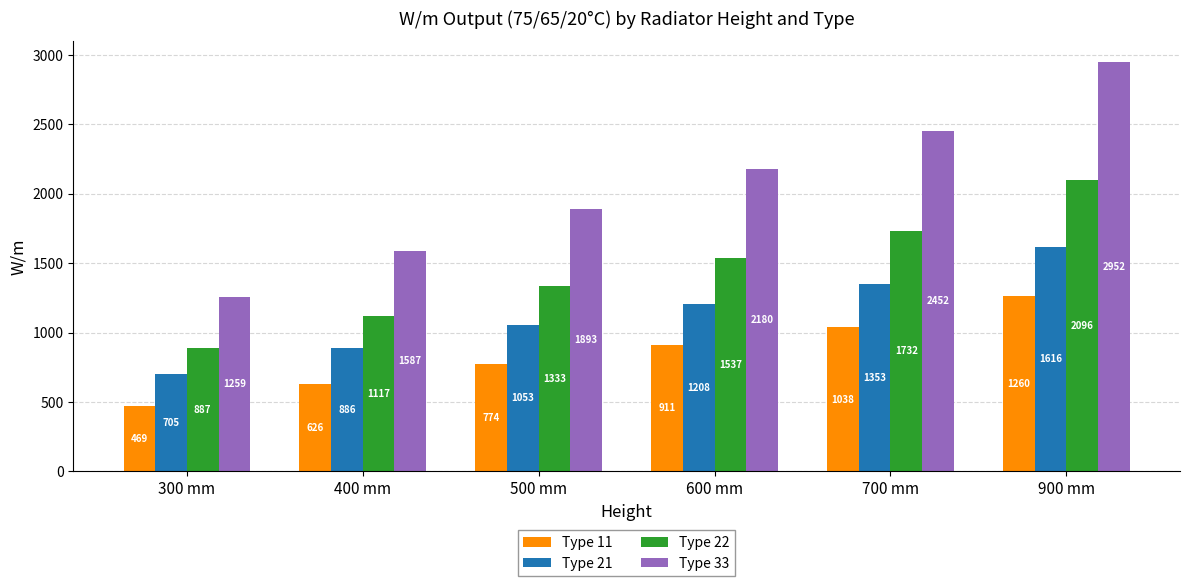

What is the sum of all Type 33 values?

12323